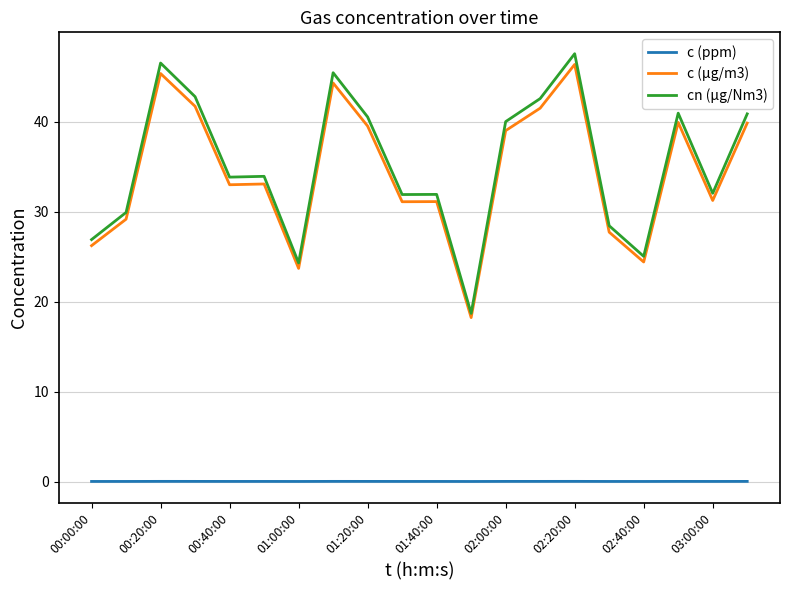

How many distinct data groups are displayed?

3